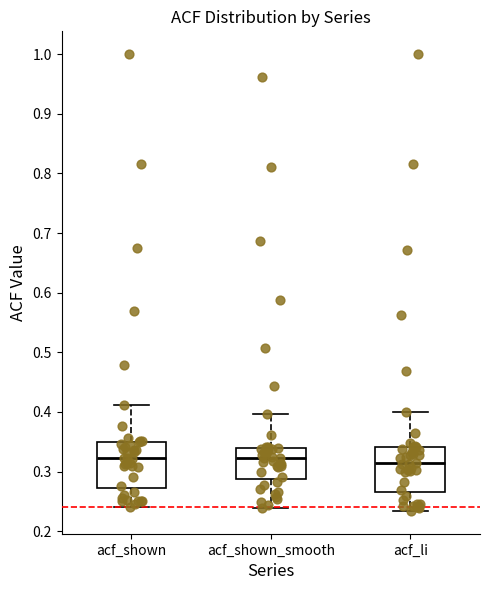

Reading left to right, transcribe this box plot: for each box, give where its median line is, the range the box spans, and where its two whiskers end, as read against the y-axis. The values are not printed on the chart, so give them approximately, as read against the axis.

acf_shown: median 0.32, box 0.27 to 0.35, whiskers 0.24 to 0.41
acf_shown_smooth: median 0.32, box 0.29 to 0.34, whiskers 0.24 to 0.40
acf_li: median 0.31, box 0.27 to 0.34, whiskers 0.23 to 0.40